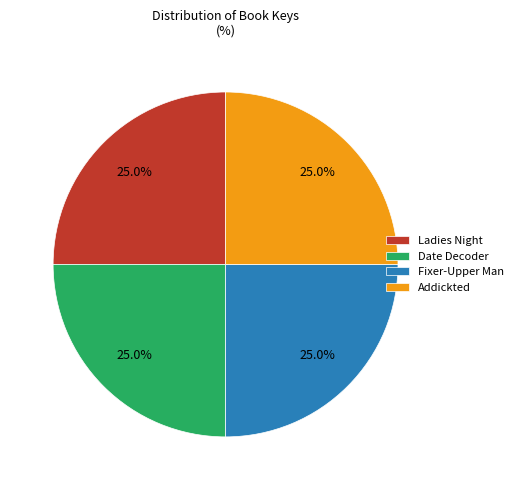

How many segments does this pie chart have?

4